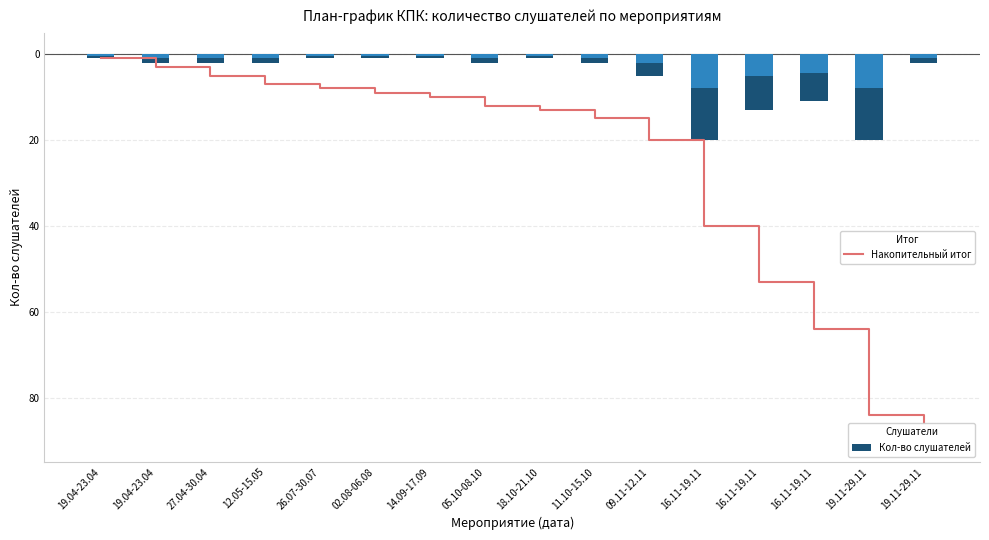

Is it true that Слушатели (доп.) equals -1.2 at 12.05-15.05?

False